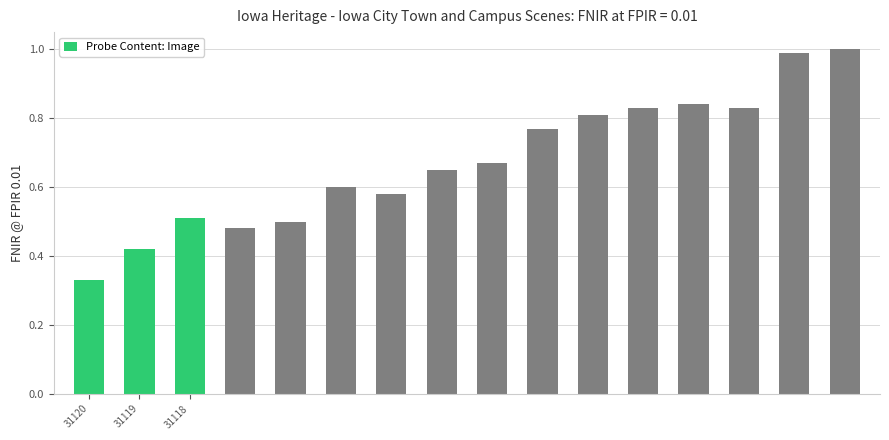

The value at 31120 is 0.3. True or false?

True